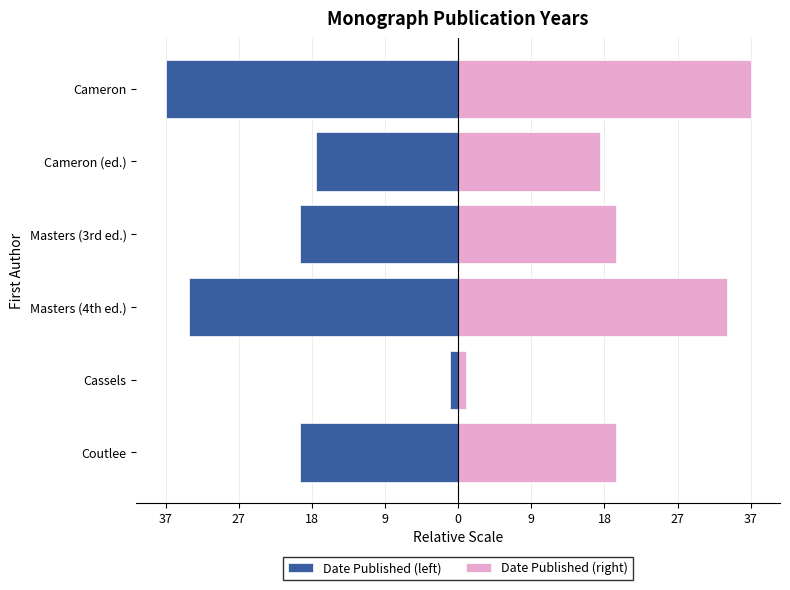

What is the lowest value of the Date Published (left) series?

-37